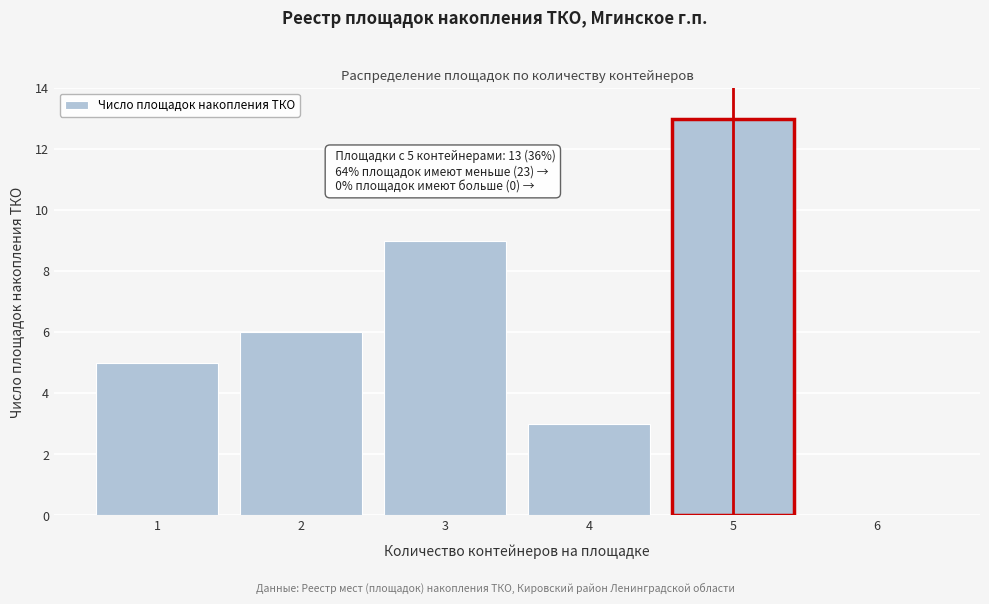

Reading right to left, what are all the values shown in this chart?

6=0	5=13	4=3	3=9	2=6	1=5